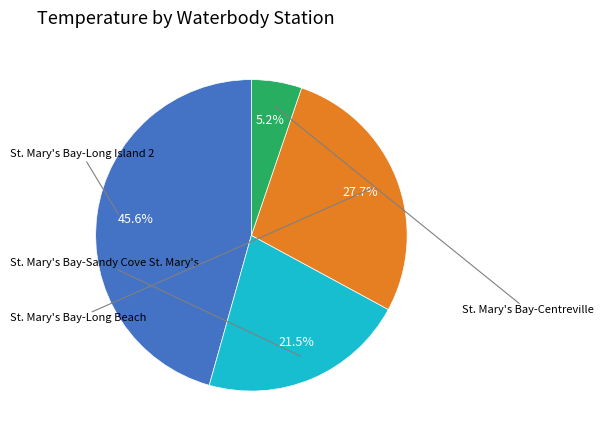

Is there any slice that represents more than half of the pie?

No